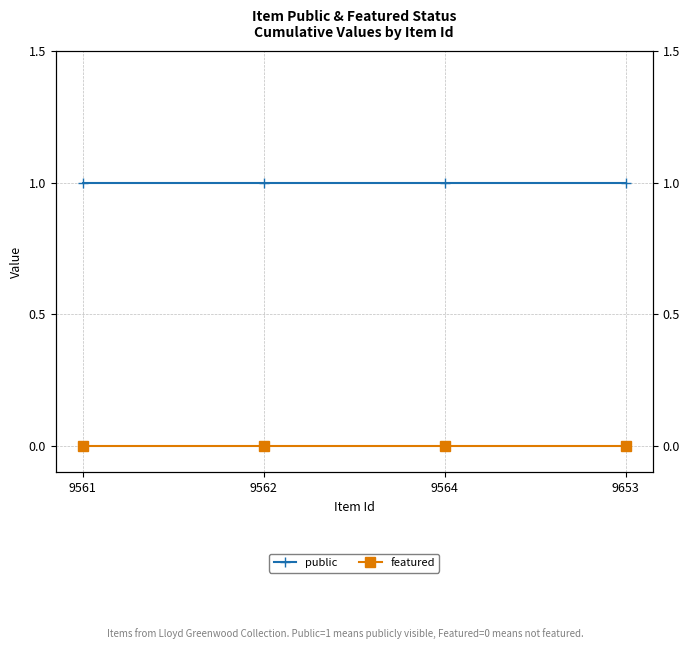

True or false: public and featured cross at least once.

False